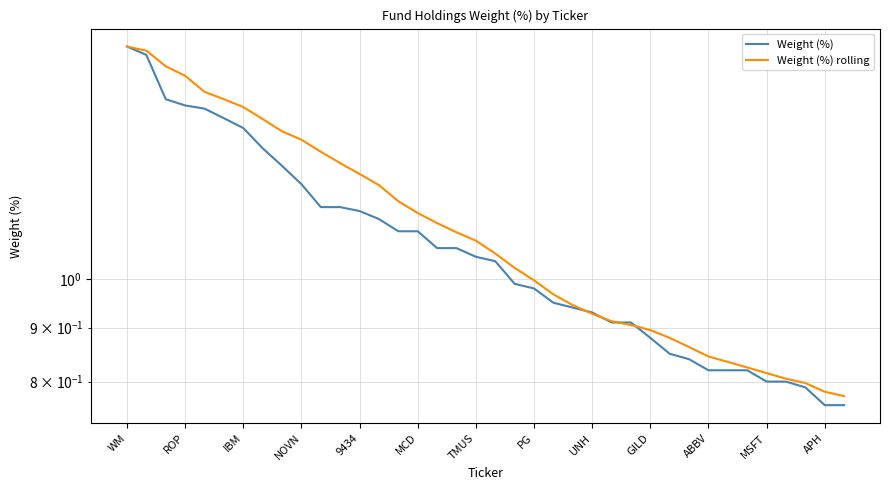

What position from the left is IBM?

7